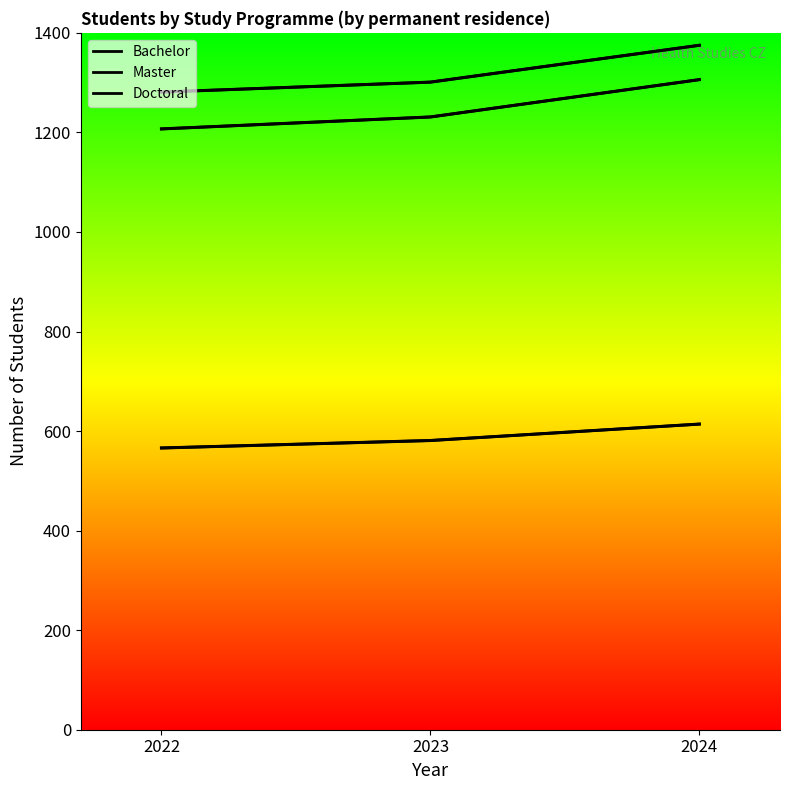

What is the difference between the Bachelor values at 2023 and 2024?

33